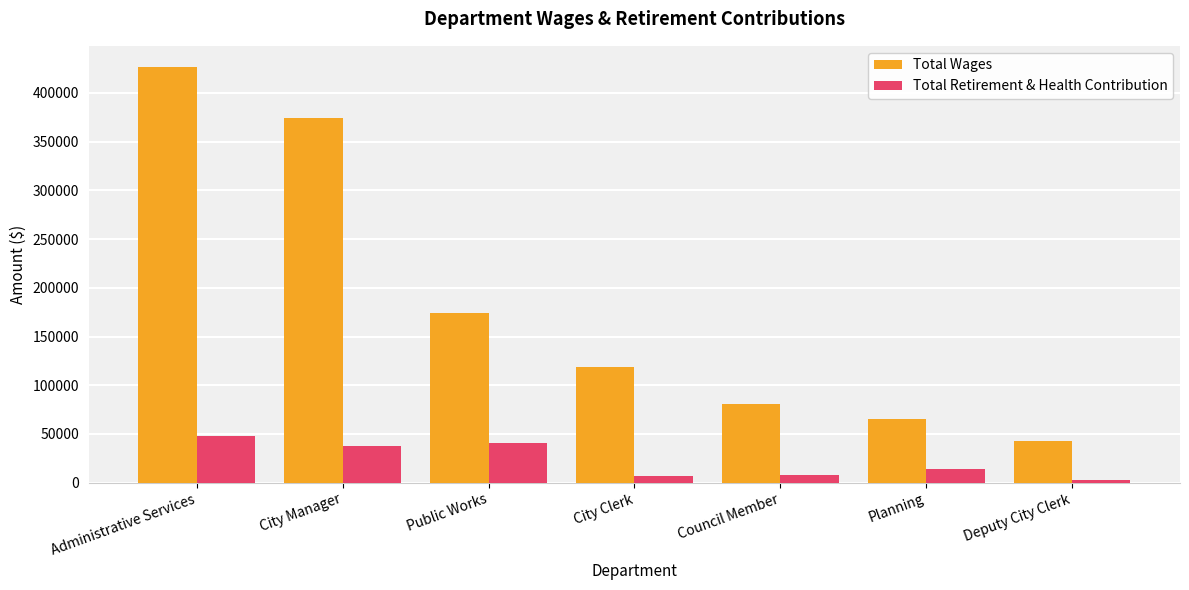

What is the difference between the maximum and second lowest values in the Total Wages series?

361970